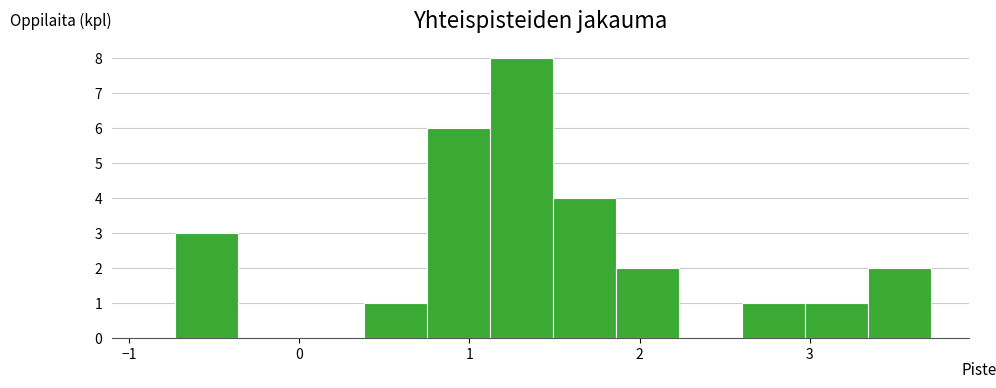

Around what value on the x-axis is the tallest bar? Give the approximate position of its centre, as read against the axis.

1.3